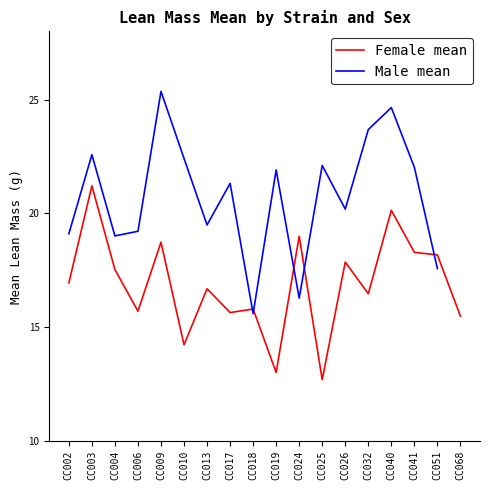

Rank the categories by value from highest to lowest.

CC003, CC040, CC024, CC009, CC041, CC051, CC026, CC004, CC002, CC013, CC032, CC018, CC006, CC017, CC068, CC010, CC019, CC025